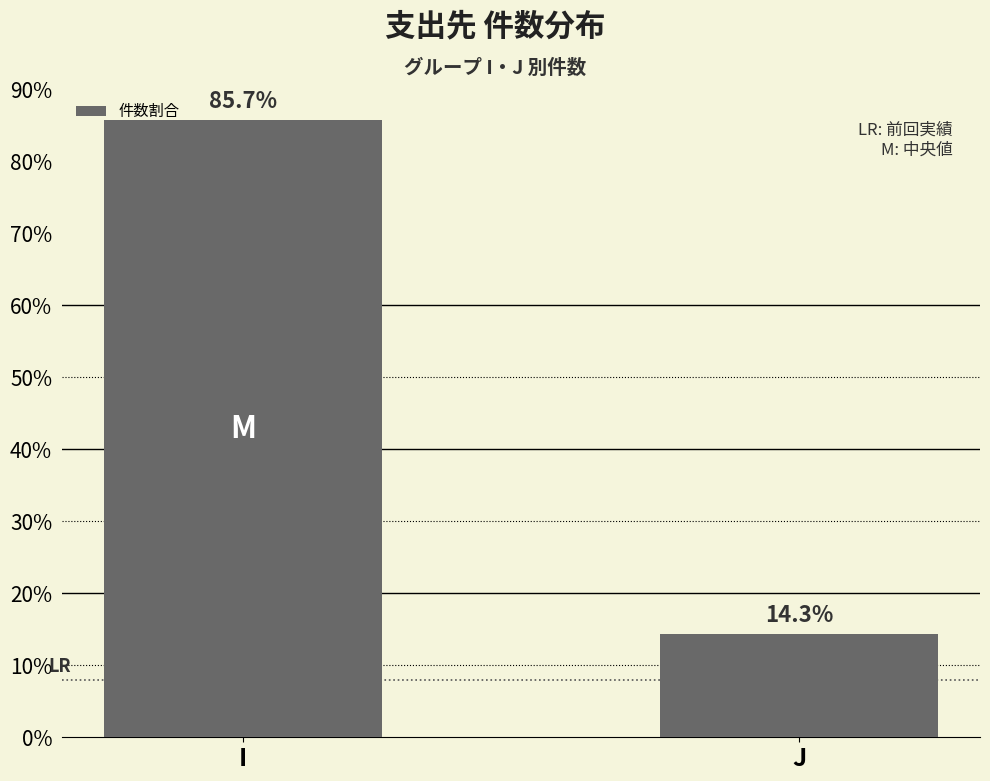

Rank the categories by value from highest to lowest.

I, J